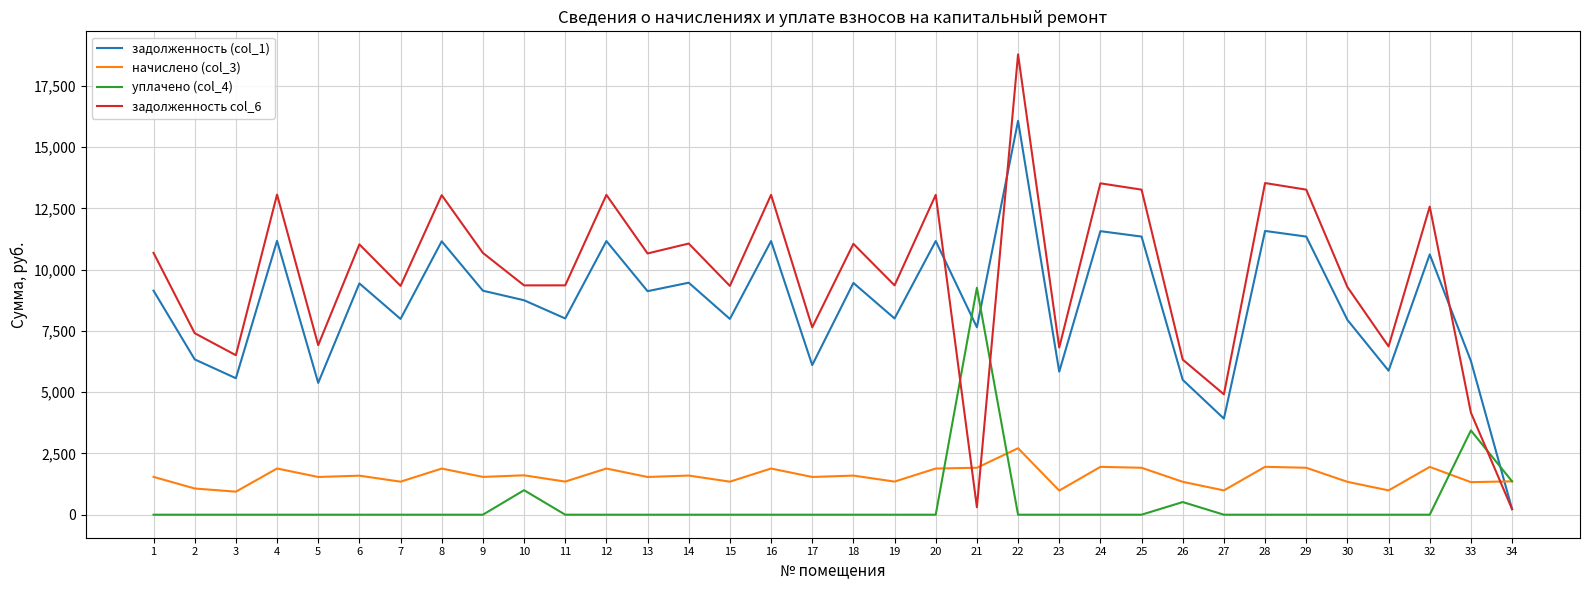

At which label does задолженность col_6 first exceed 10659?

1